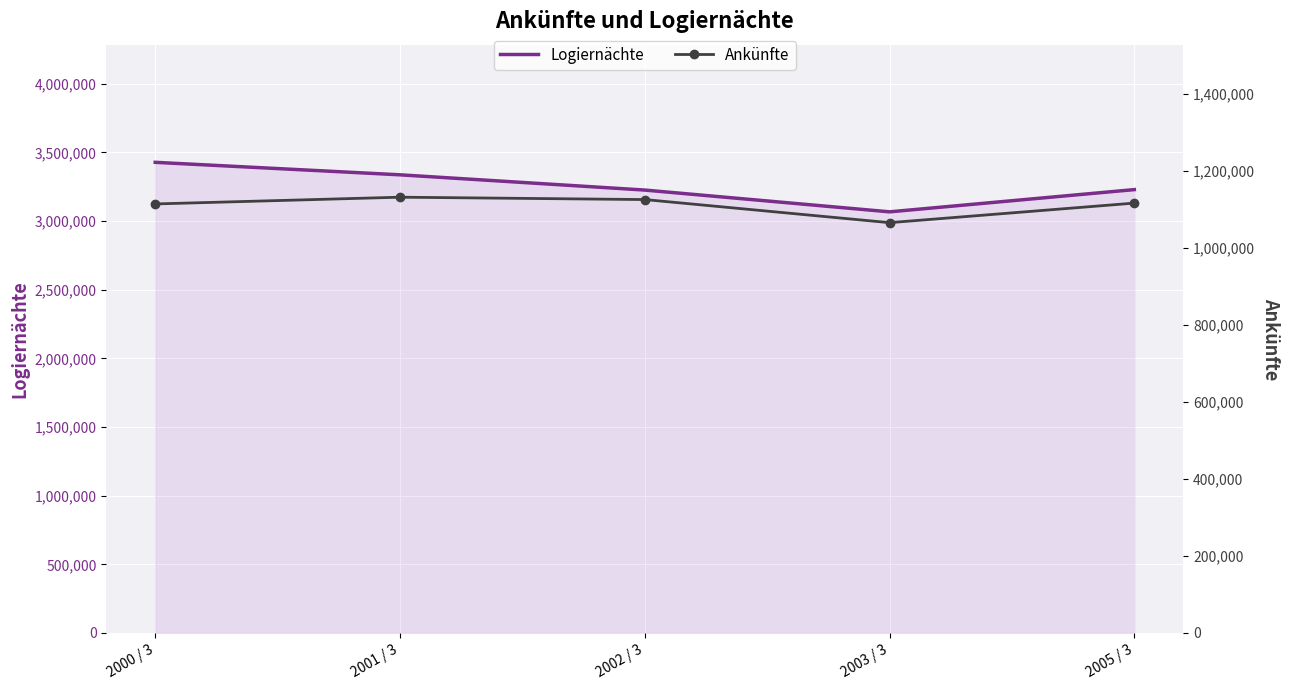

Which series has the widest spread of values?

Logiernächte